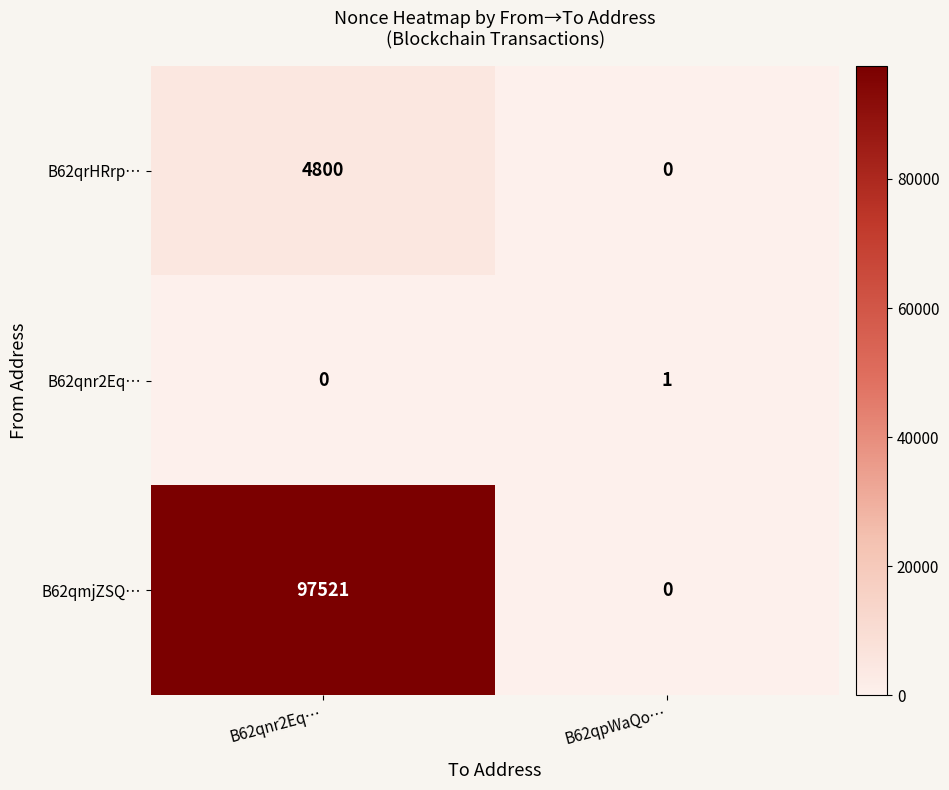

Count the number of categories in the chart.

2